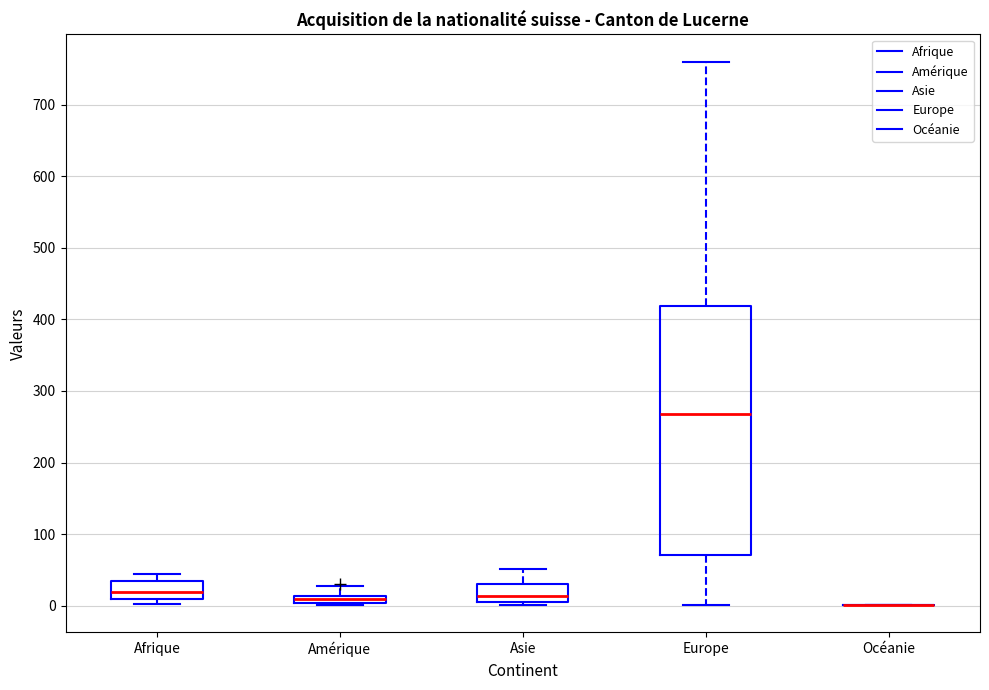

Which box is the tallest, from its lower edge to its upper edge?

Europe